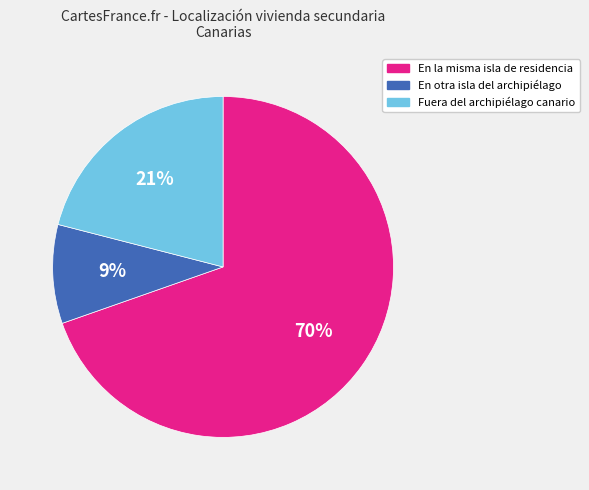

What percentage is the En otra isla del archipiélago slice, to the nearest percent?

9%